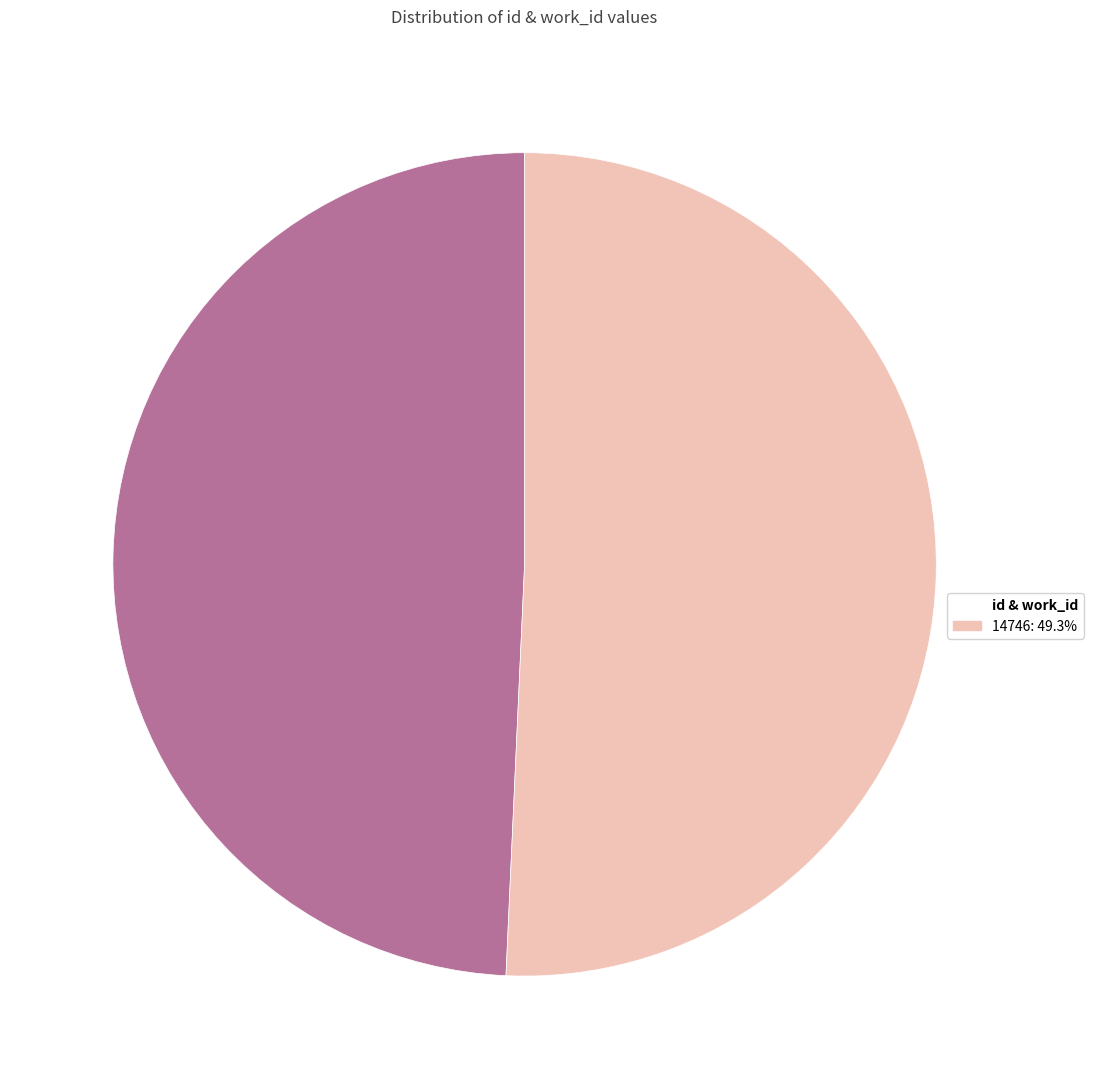

Approximately how many times larger is the value at 14746: 49.3% compared to id & work_id?

1.0